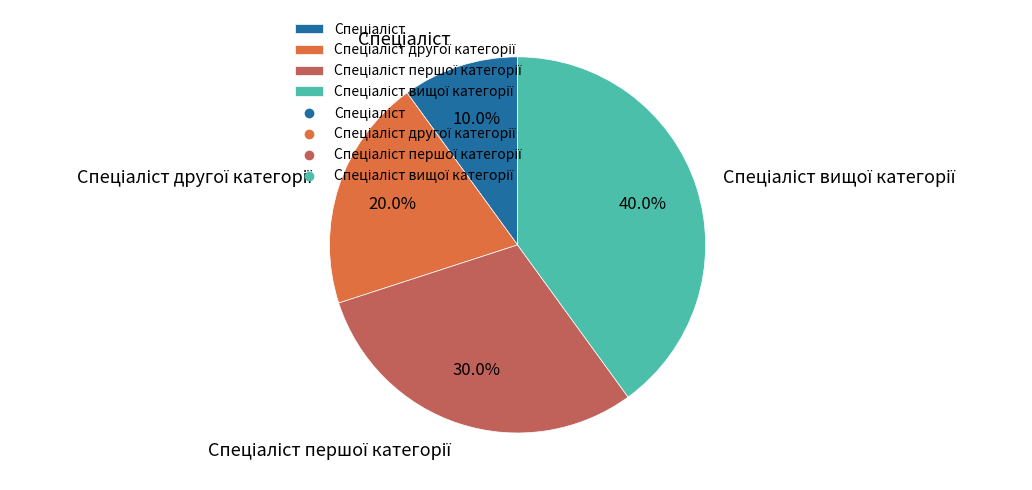

Is there any slice that represents more than half of the pie?

No